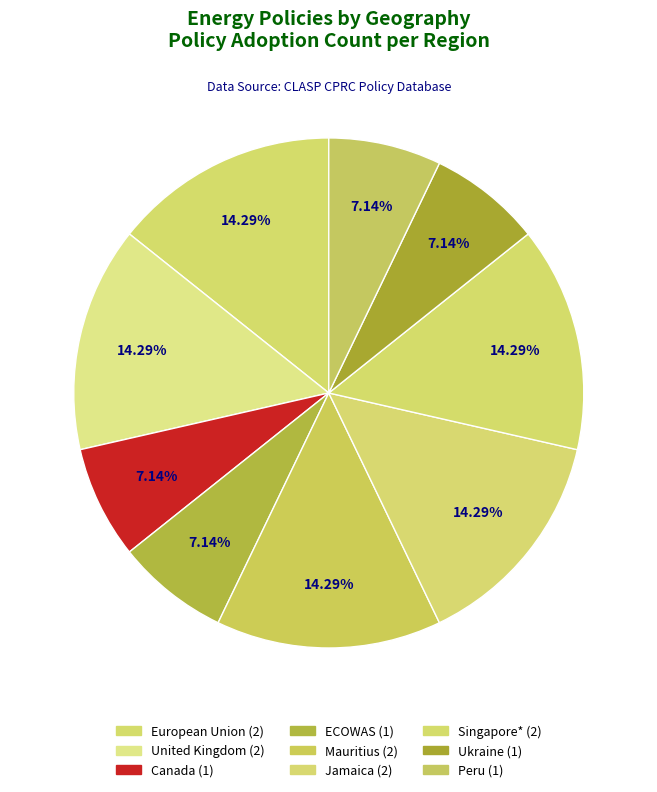

How many slices are in this pie chart?

9